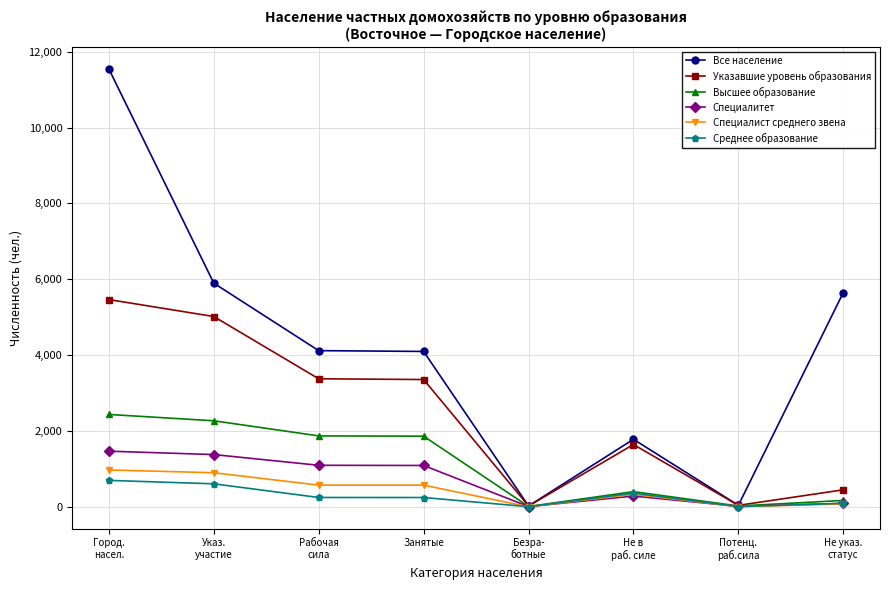

What is the maximum value for Указавшие уровень образования?

5465